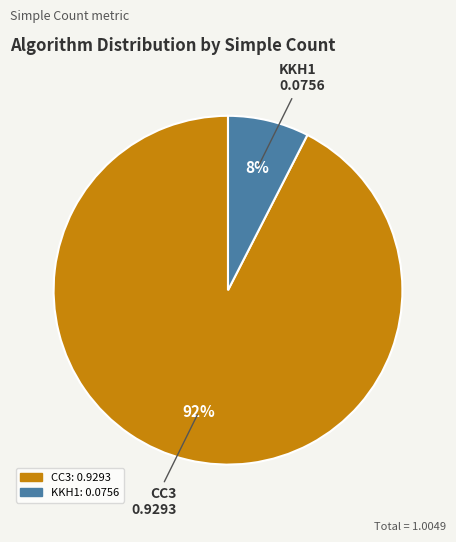

Between CC3 and KKH1, which is larger?

CC3